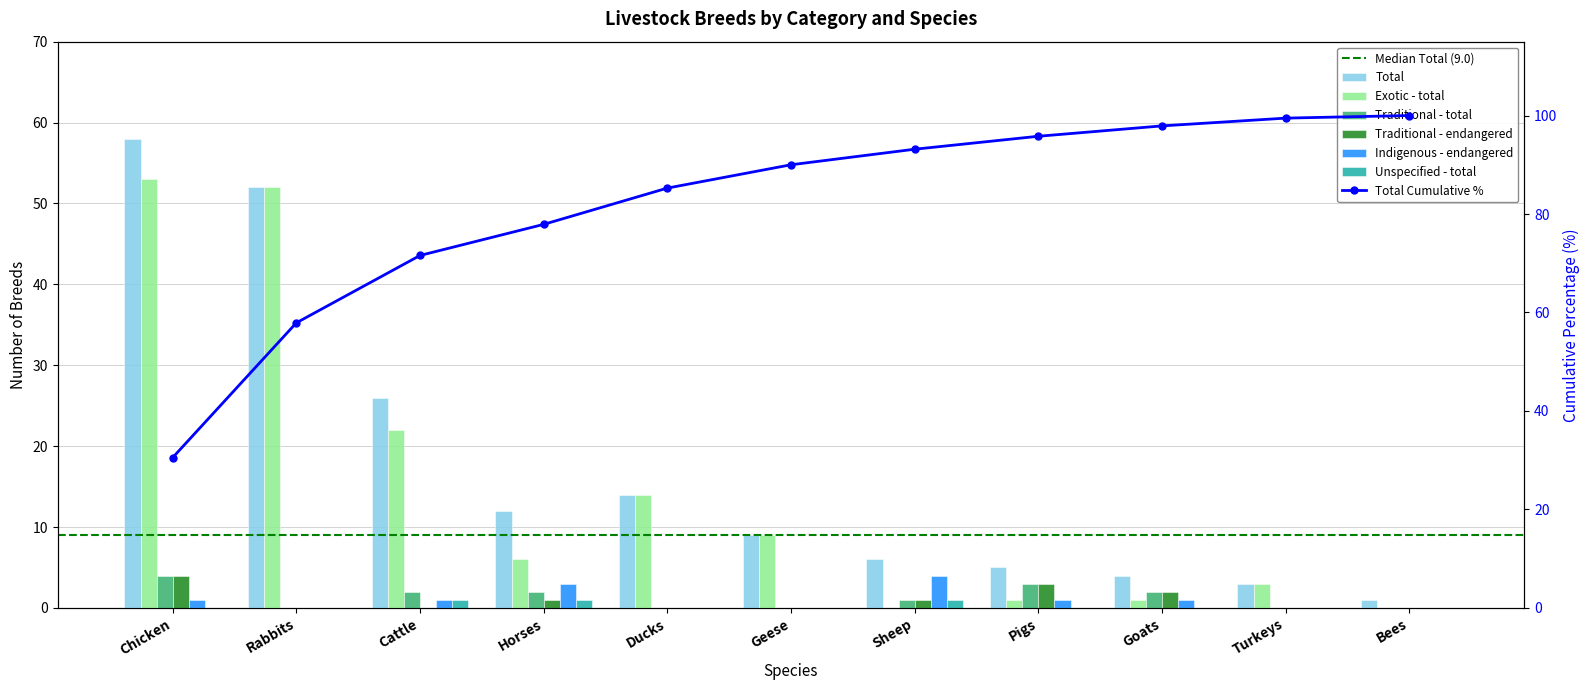

What is the spread (max minus min) of values at Chicken?

58